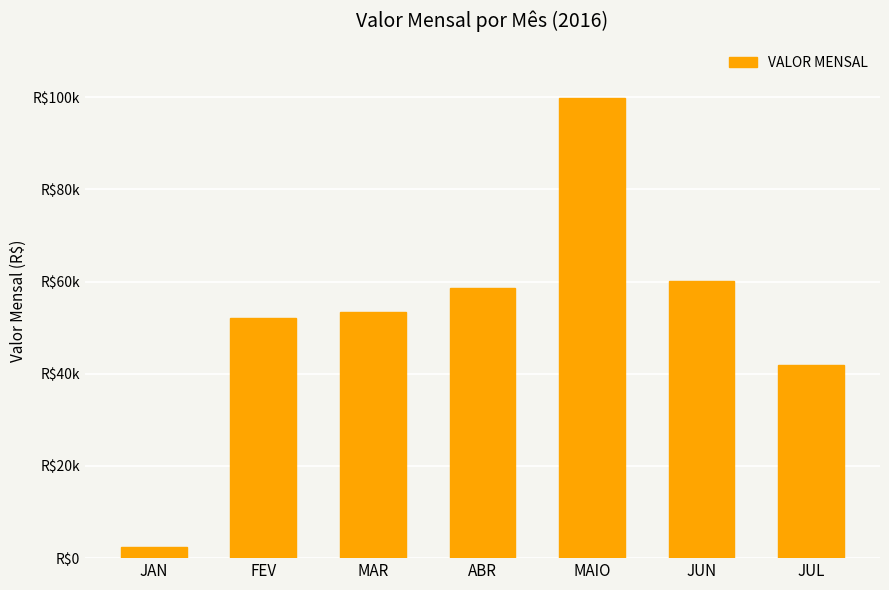

List the labels in order of value, smallest first.

JAN, JUL, FEV, MAR, ABR, JUN, MAIO